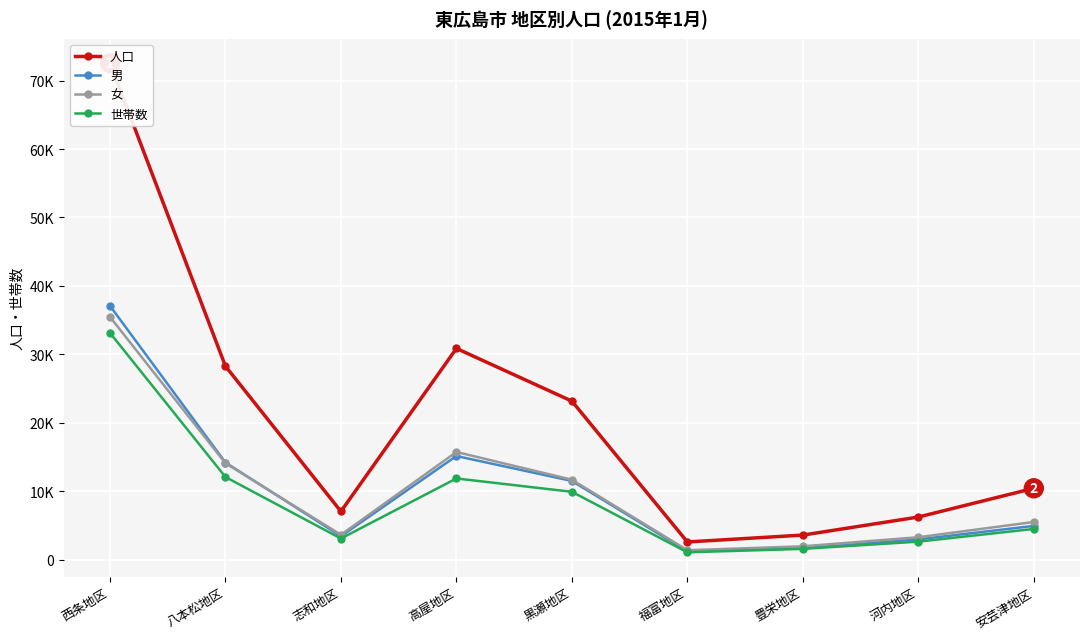

At which label does 男 reach its minimum?

福富地区